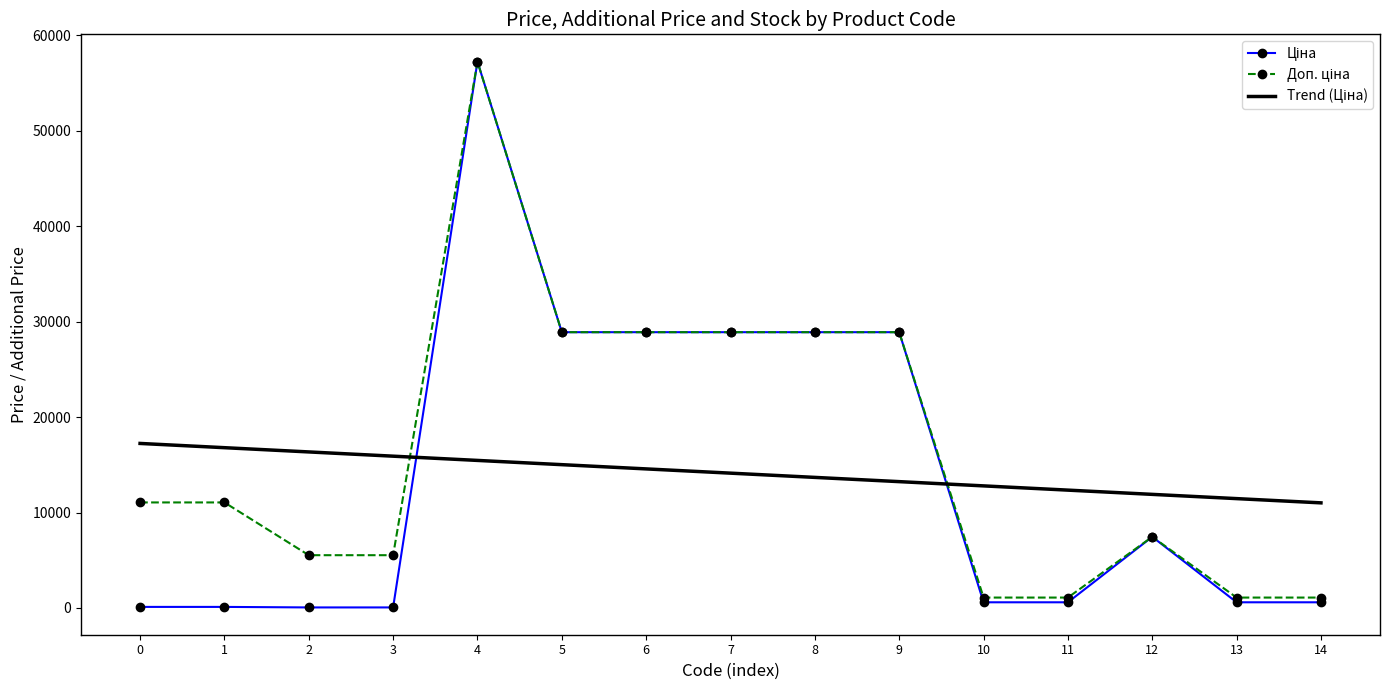

What is the spread (max minus min) of values at 4?

41778.4